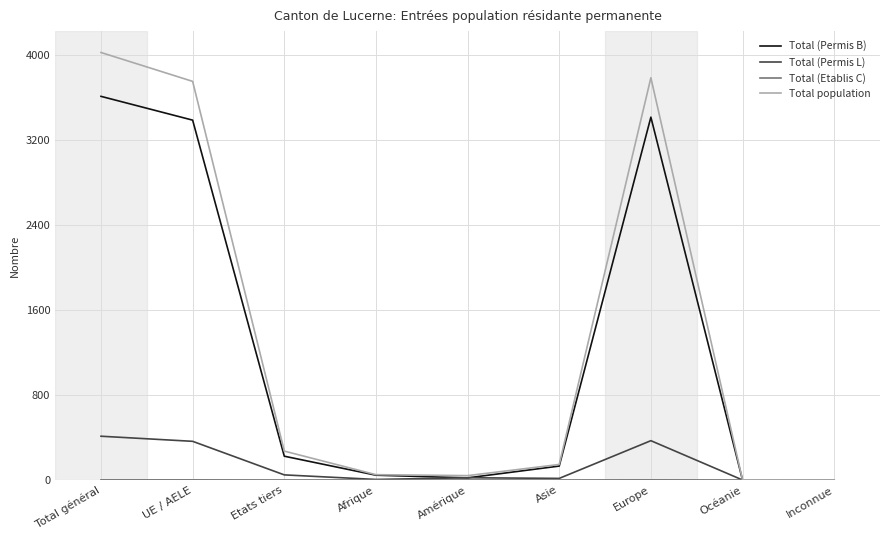

True or false: Total population has a value of 0 at Inconnue.

True